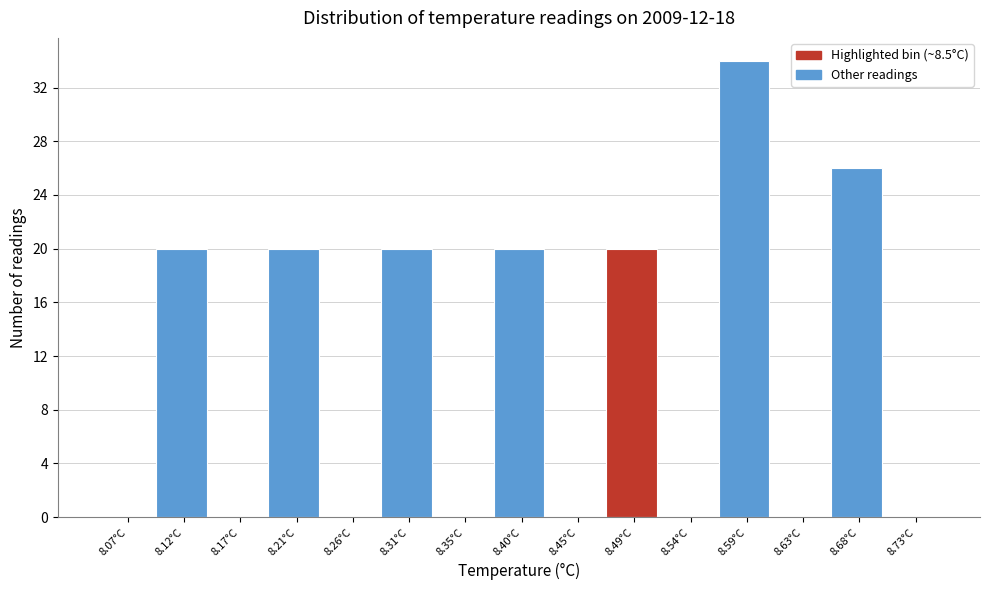

Reading left to right, transcribe this chart: for each bar, give the range it covers on the x-axis and its height. Neither the bar edges nor the heights are printed on the chart, so give them approximately, as read against the axes.

8.050 to 8.095: 0
8.095 to 8.145: 20
8.145 to 8.190: 0
8.190 to 8.235: 20
8.235 to 8.285: 0
8.285 to 8.330: 20
8.330 to 8.375: 0
8.375 to 8.425: 20
8.425 to 8.470: 0
8.470 to 8.515: 20
8.515 to 8.565: 0
8.565 to 8.610: 34
8.610 to 8.655: 0
8.655 to 8.705: 26
8.705 to 8.750: 0